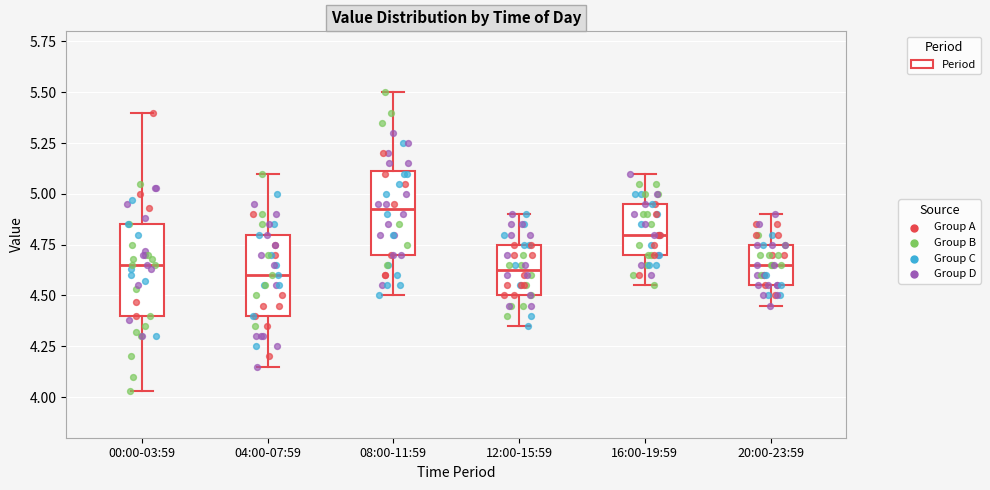

Reading left to right, transcribe this box plot: for each box, give where its median line is, the range the box spans, and where its two whiskers end, as read against the y-axis. The values are not printed on the chart, so give them approximately, as read against the axis.

00:00-03:59: median 4.65, box 4.40 to 4.85, whiskers 4.05 to 5.40
04:00-07:59: median 4.60, box 4.40 to 4.80, whiskers 4.15 to 5.10
08:00-11:59: median 4.95, box 4.70 to 5.10, whiskers 4.50 to 5.50
12:00-15:59: median 4.65, box 4.50 to 4.75, whiskers 4.35 to 4.90
16:00-19:59: median 4.80, box 4.70 to 4.95, whiskers 4.55 to 5.10
20:00-23:59: median 4.65, box 4.55 to 4.75, whiskers 4.45 to 4.90